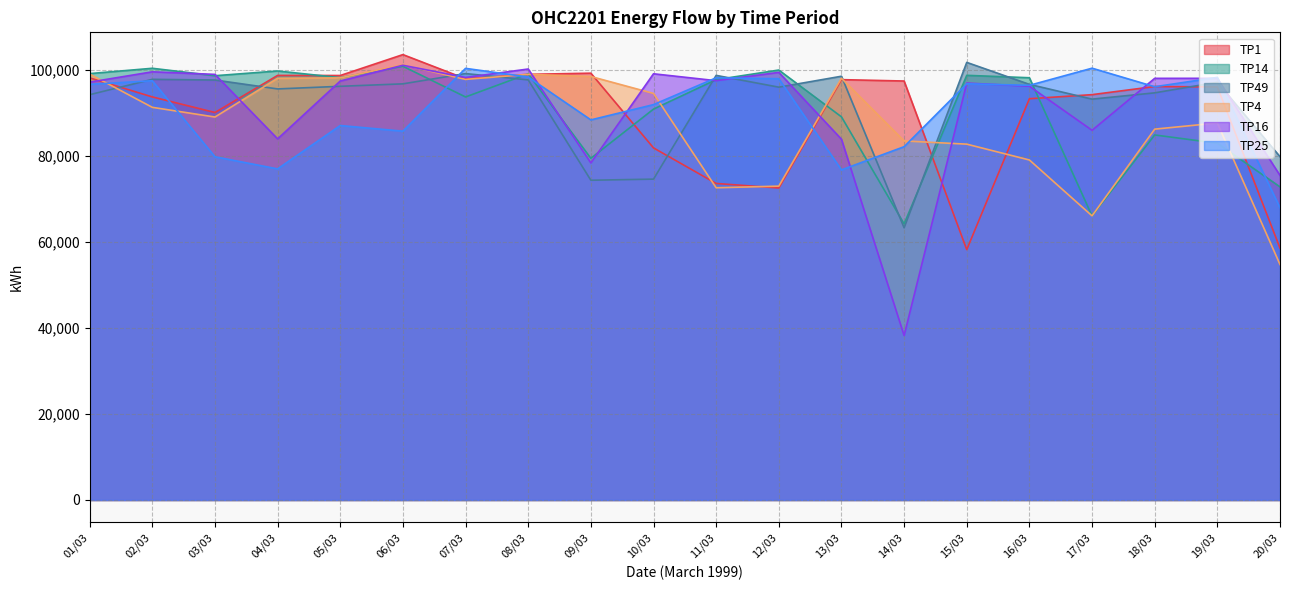

Which series changed the most between 02/03 and 05/03?

TP25